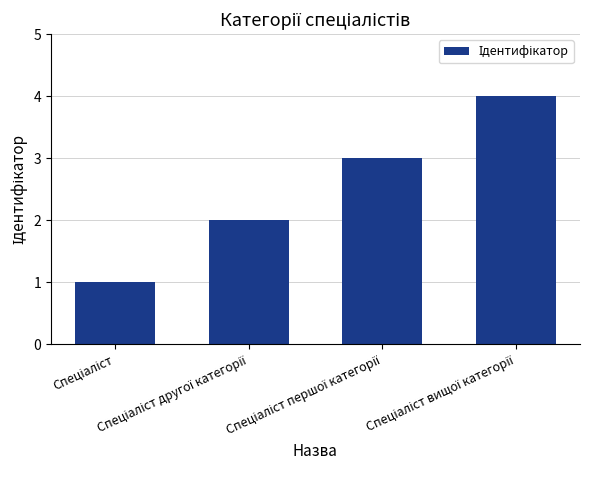

What is the maximum value shown in the chart?

4